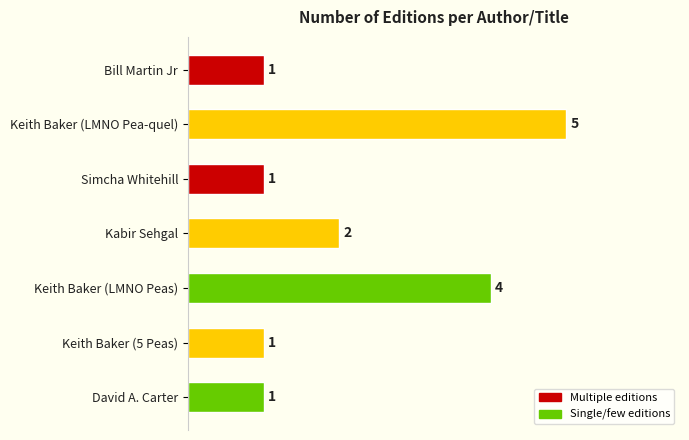

How many bars are there in total?

7